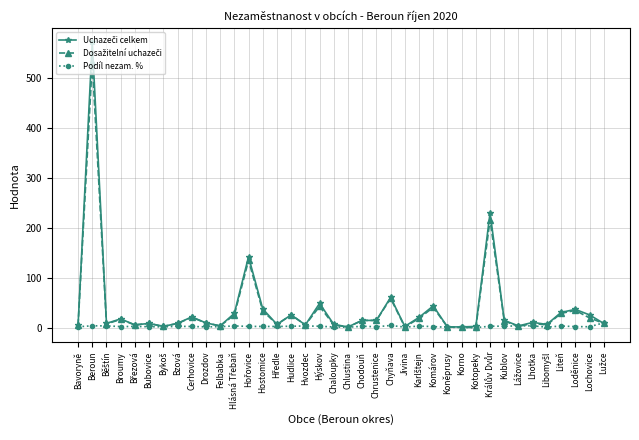

At which category is the sum across all series the highest?

Beroun